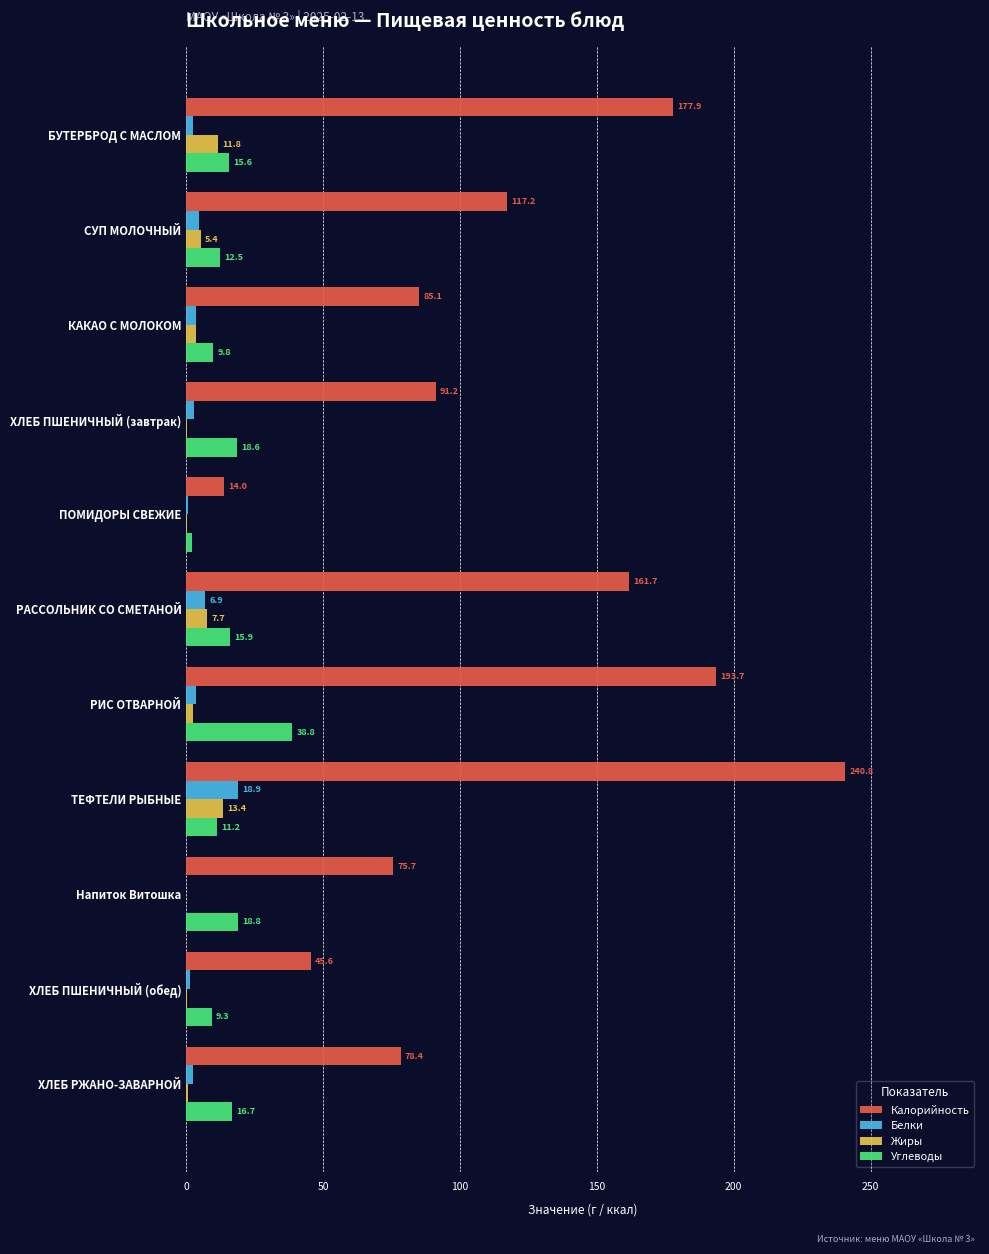

True or false: Углеводы has a value of 9.3 at ХЛЕБ ПШЕНИЧНЫЙ (обед).

True